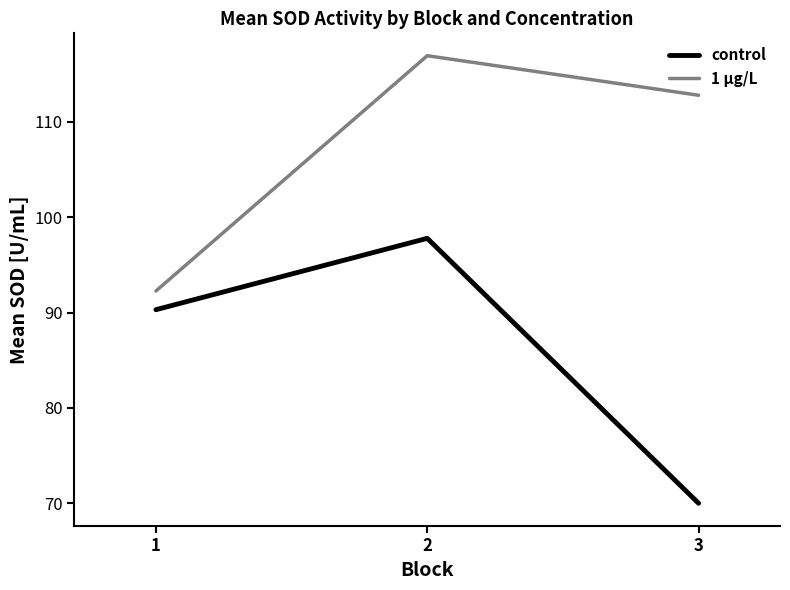

True or false: control has a value of 143.1 at 1.

False